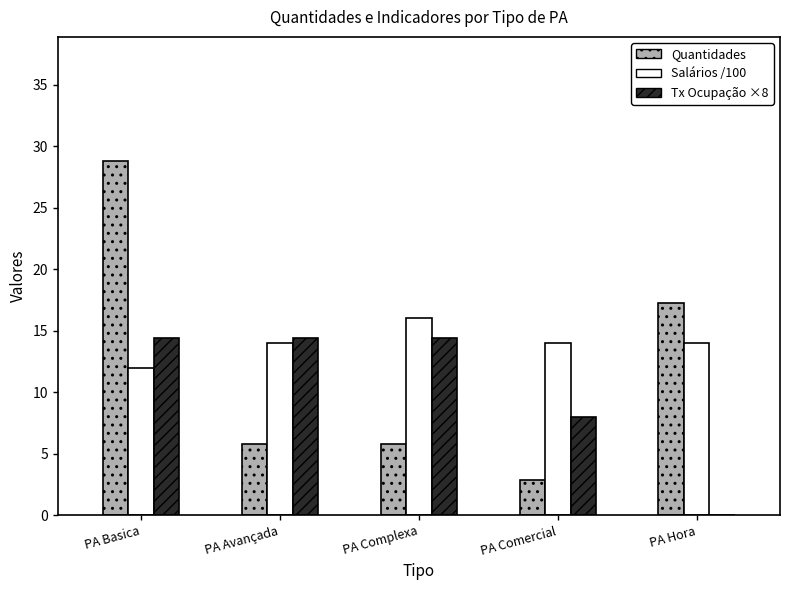

At which category is the sum across all series the highest?

PA Basica